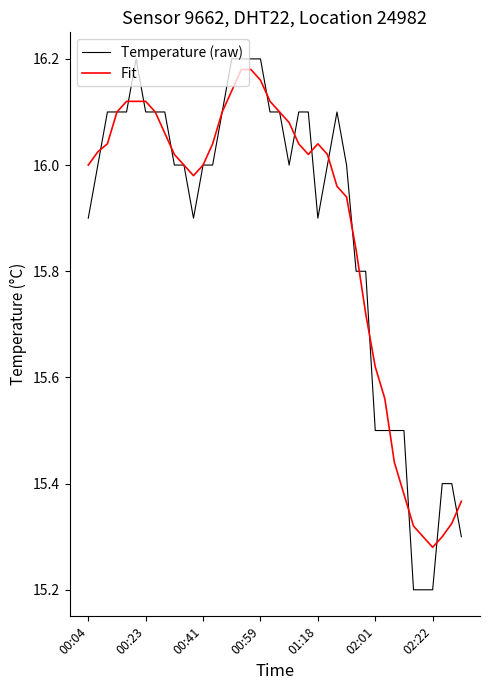

Which series has the largest range (max minus min)?

Temperature (raw)